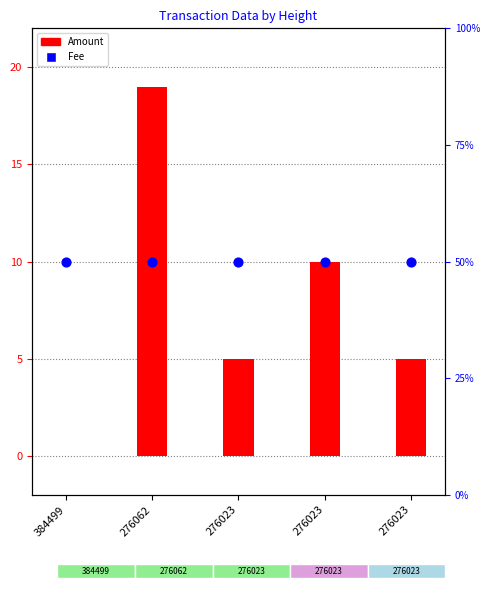

What is the total value across all series at 276062?

69